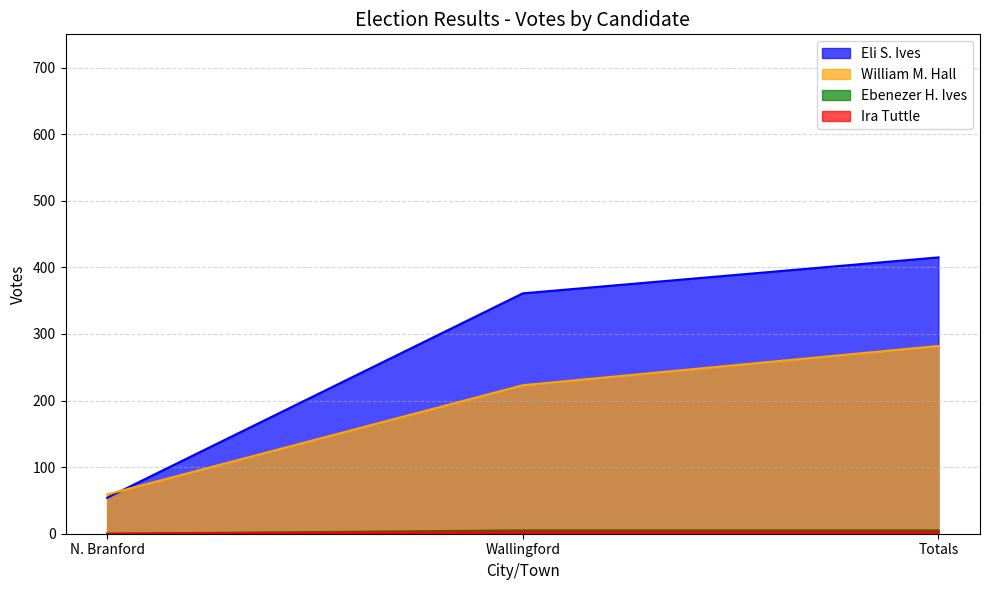

At Wallingford, list the series in order from largest to smallest.

Eli S. Ives, William M. Hall, Ebenezer H. Ives, Ira Tuttle